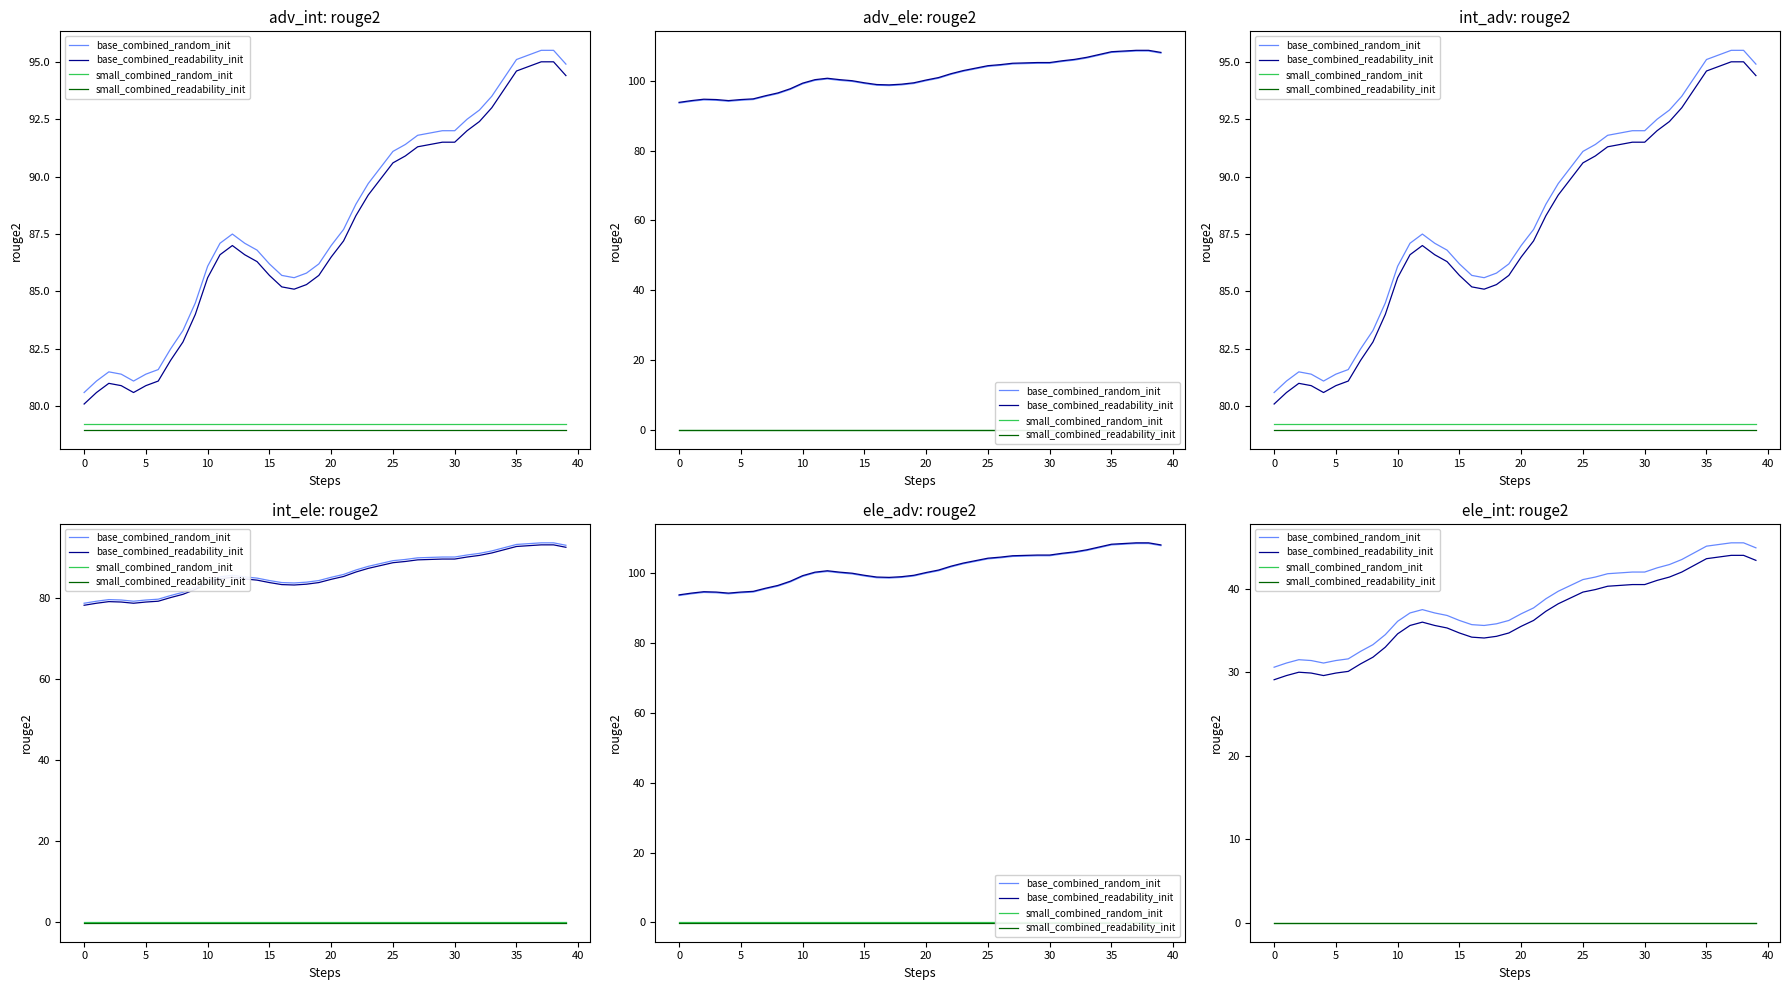

Between 19 and 22, which series saw the biggest shift?

base_combined_random_init